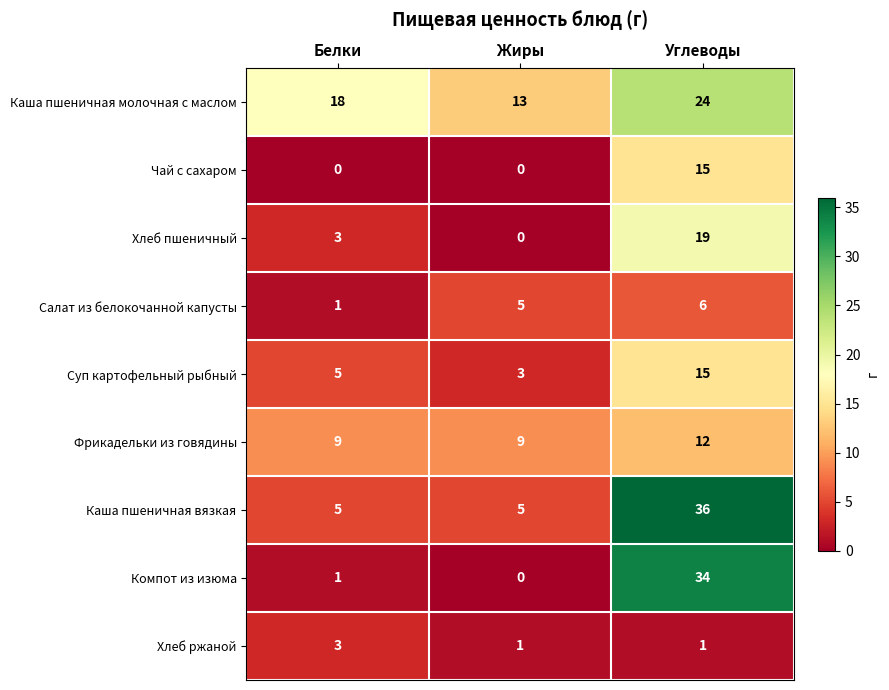

Rank the categories by Суп картофельный рыбный value from lowest to highest.

Жиры, Белки, Углеводы